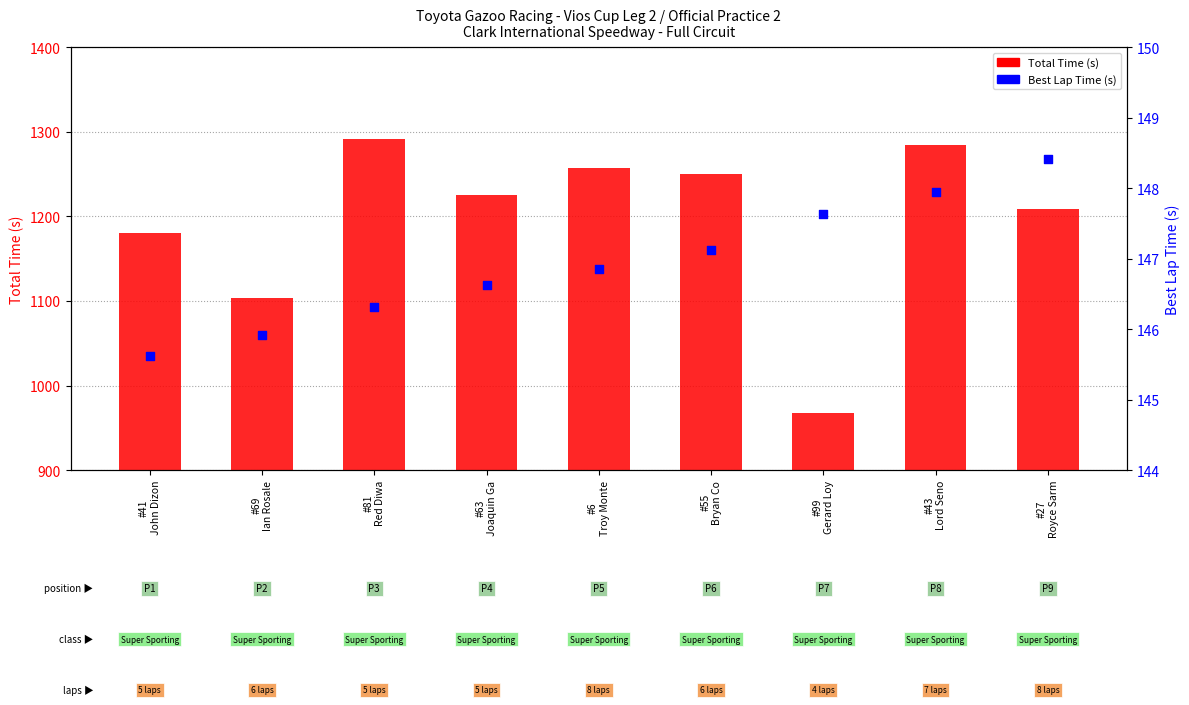

What is the total value across all series at #55
Bryan Co?

1397.4